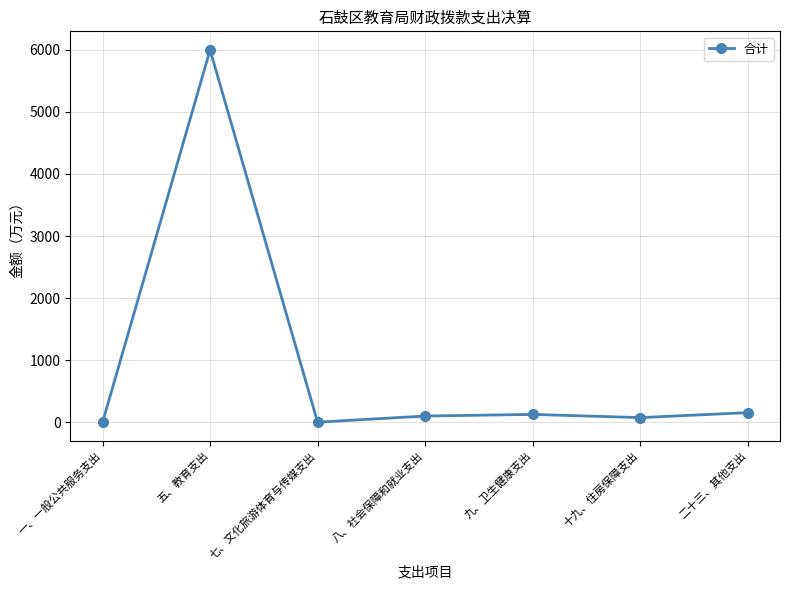

Which category has the highest value across all series?

五、教育支出